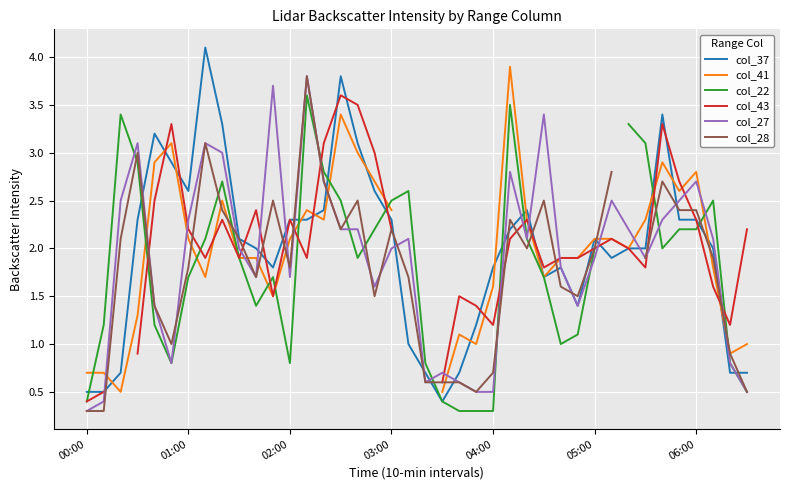

How many data points in col_28 are above 2?

17